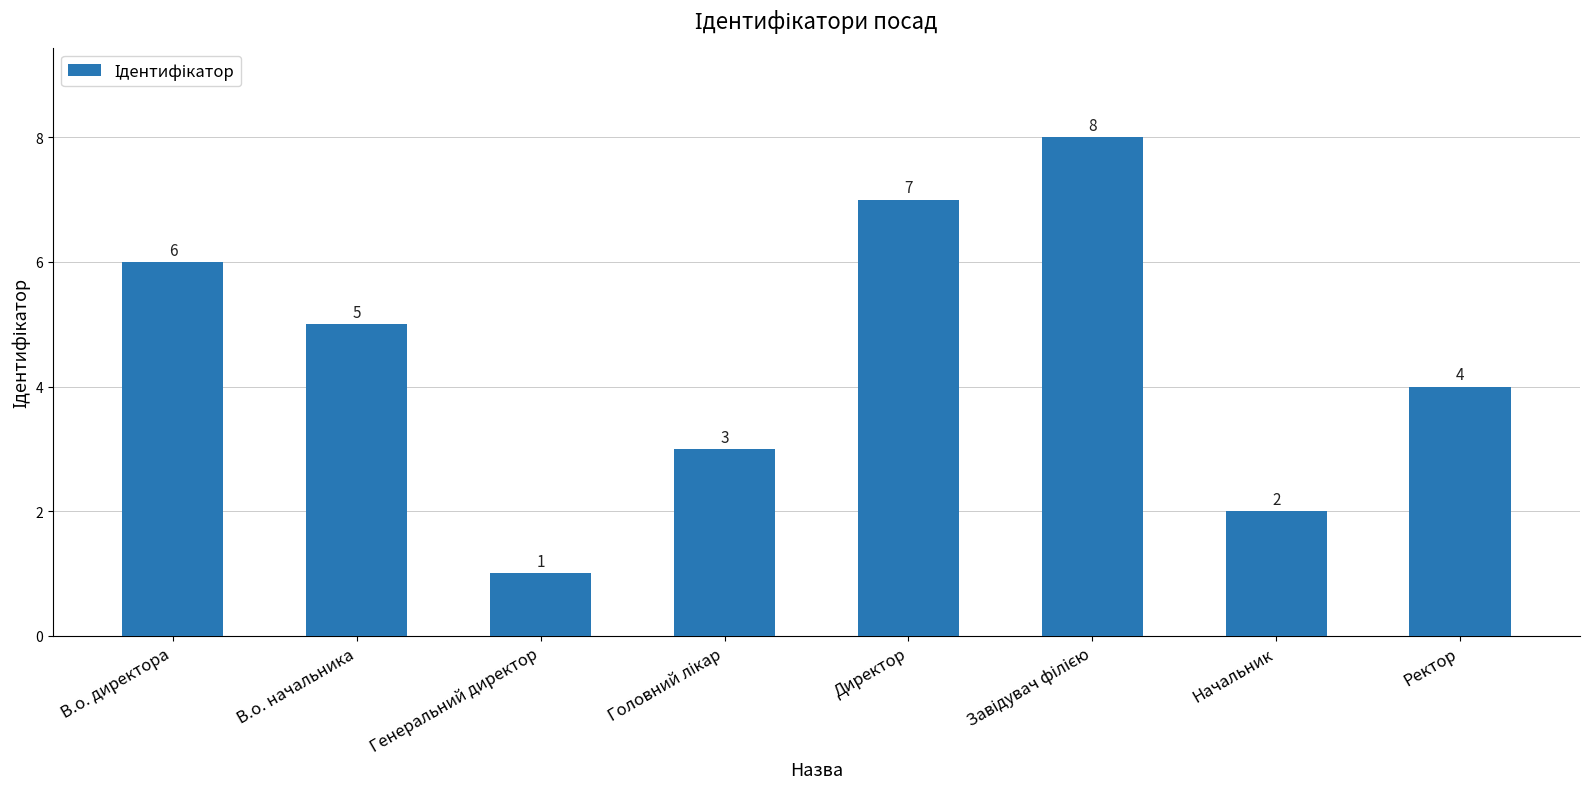

The chart shows a value of 1 at Начальник. True or false?

False